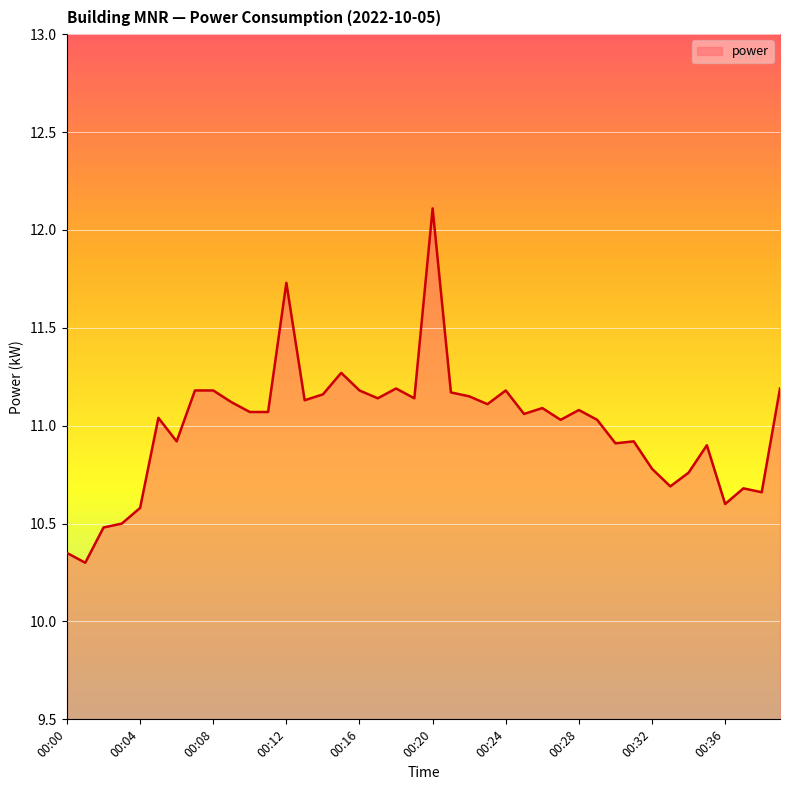

What is the difference between the maximum and minimum values?

1.8